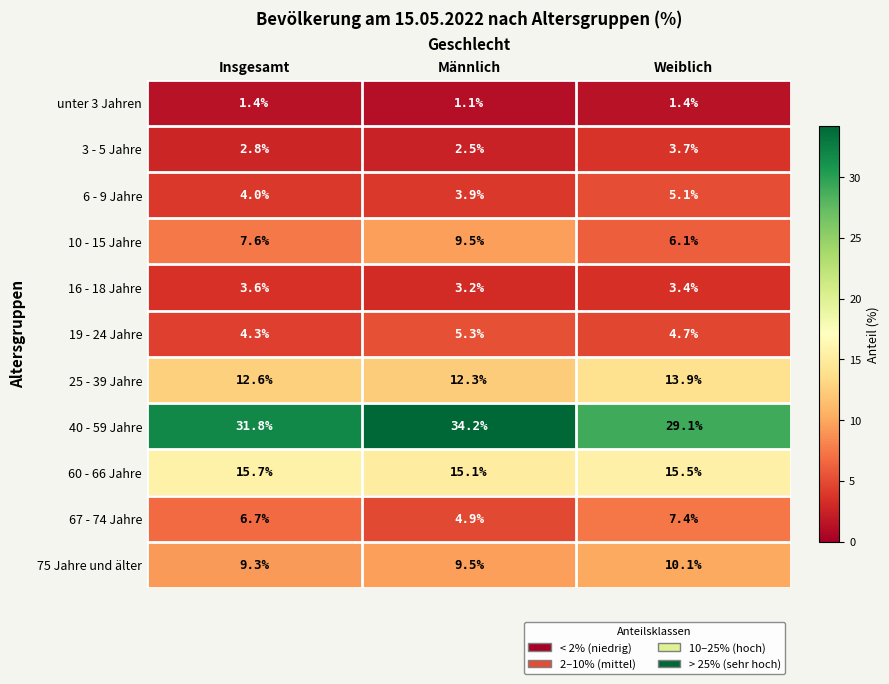

At which category is the sum across all series the highest?

Männlich